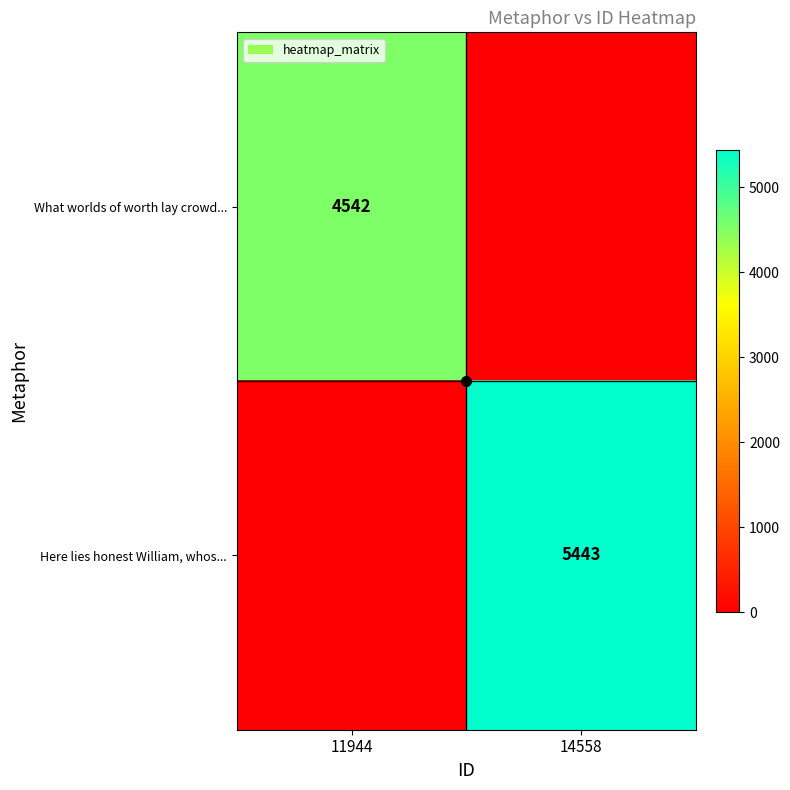

The What worlds of worth lay crowd... series shows 4542 at 11944. True or false?

True